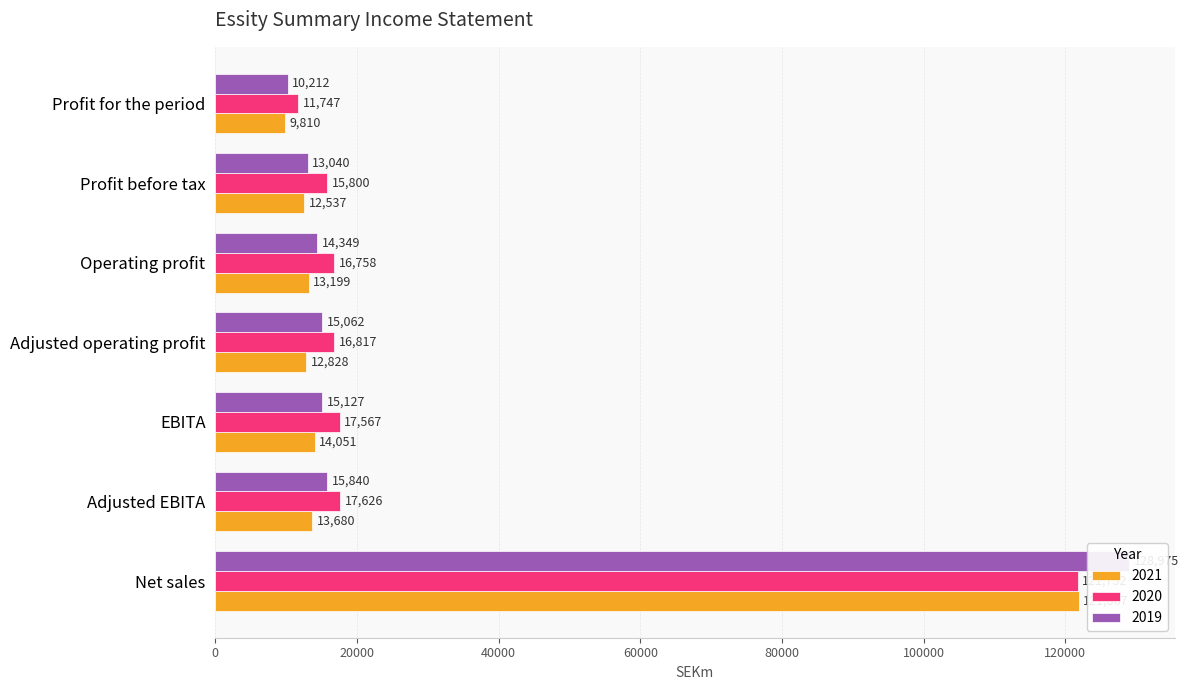

What is the sum of the 2019 values at Profit for the period and Adjusted EBITA?

26052